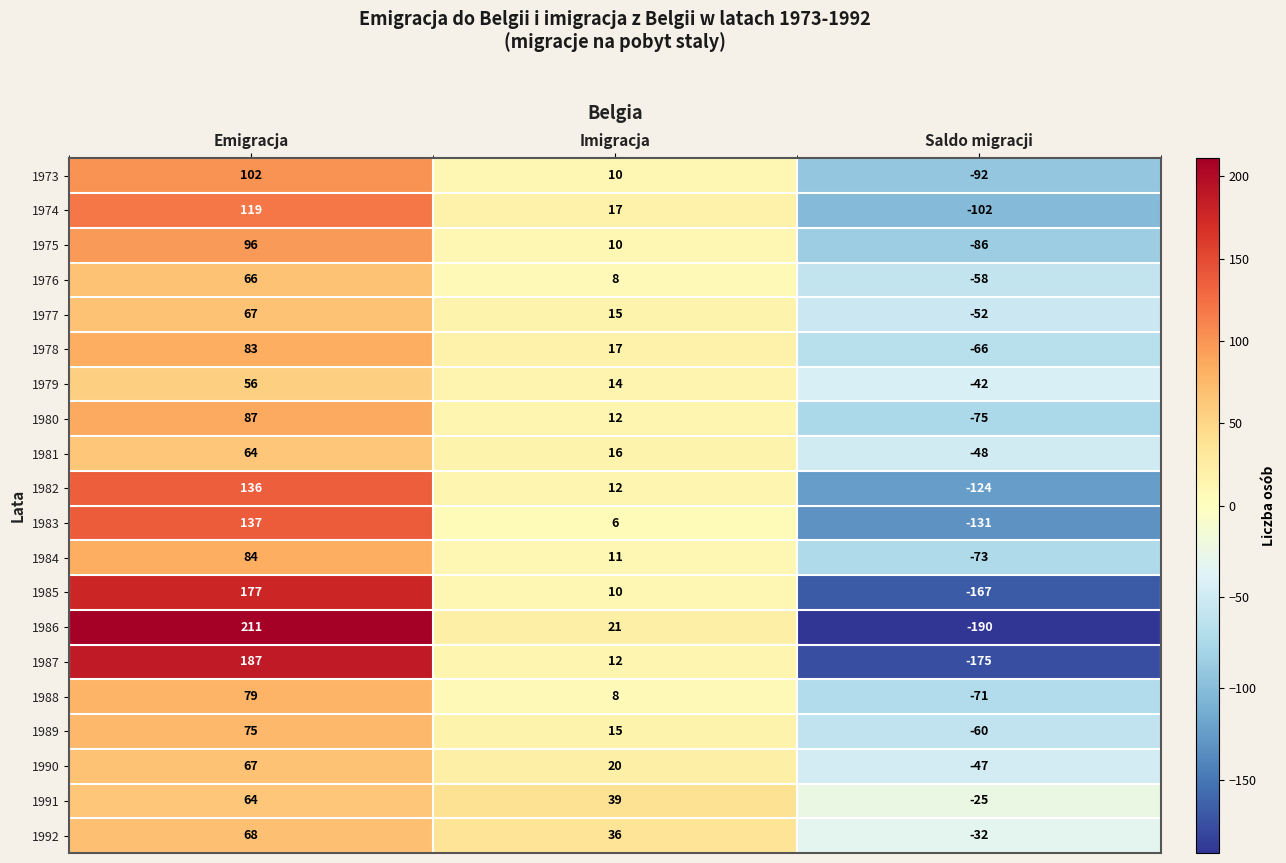

What is the total value across all series at Emigracja?

2025